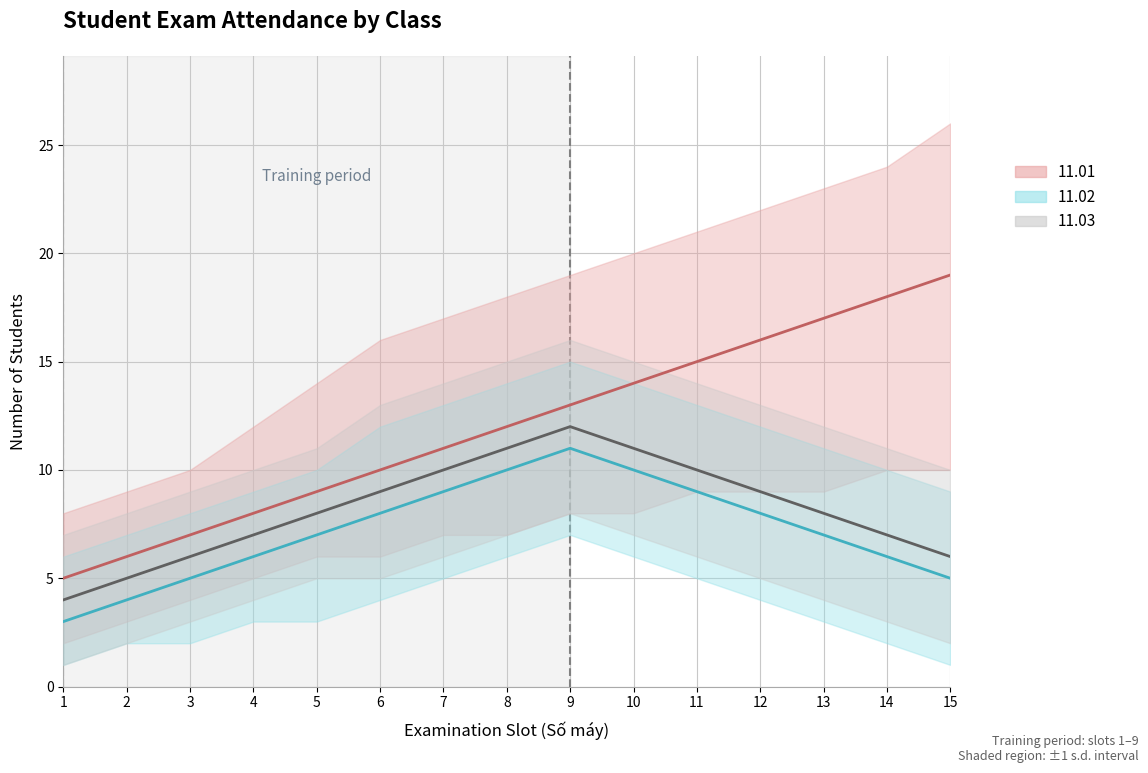

Which series has the widest spread of values?

11.01